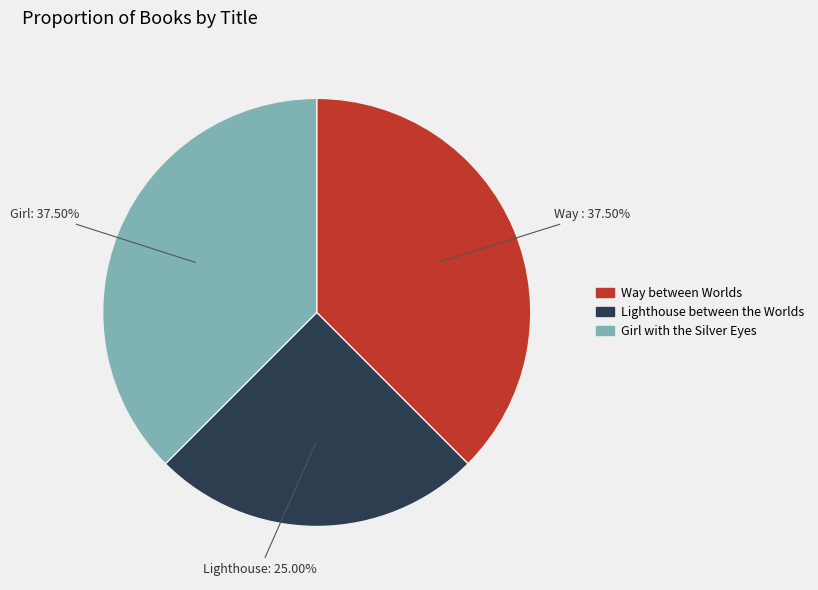

What is the smallest slice in the pie chart?

Lighthouse between the Worlds